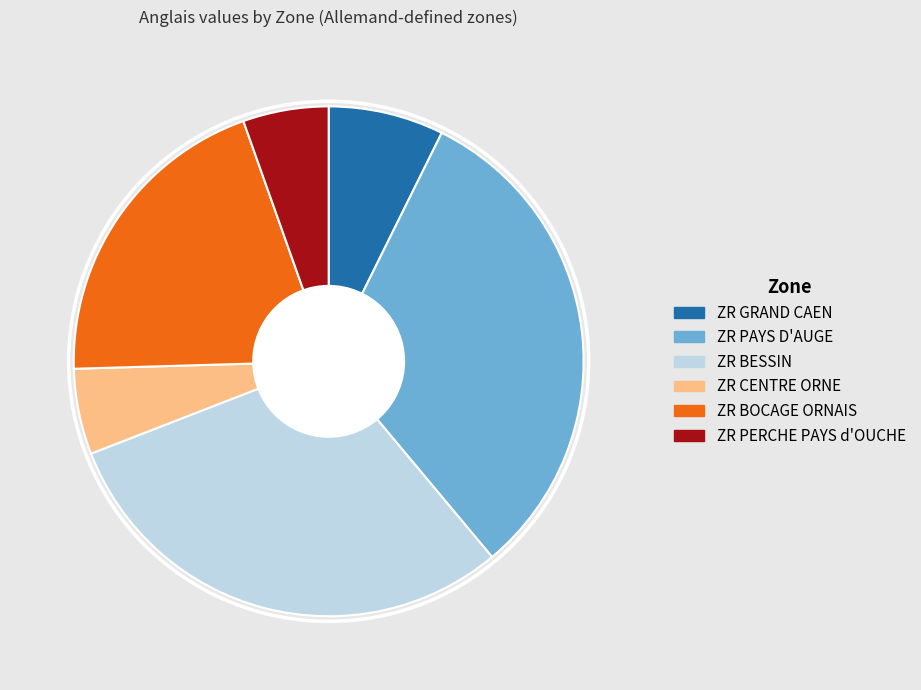

Do ZR BOCAGE ORNAIS and ZR PERCHE PAYS d'OUCHE together represent more than half of the pie?

No